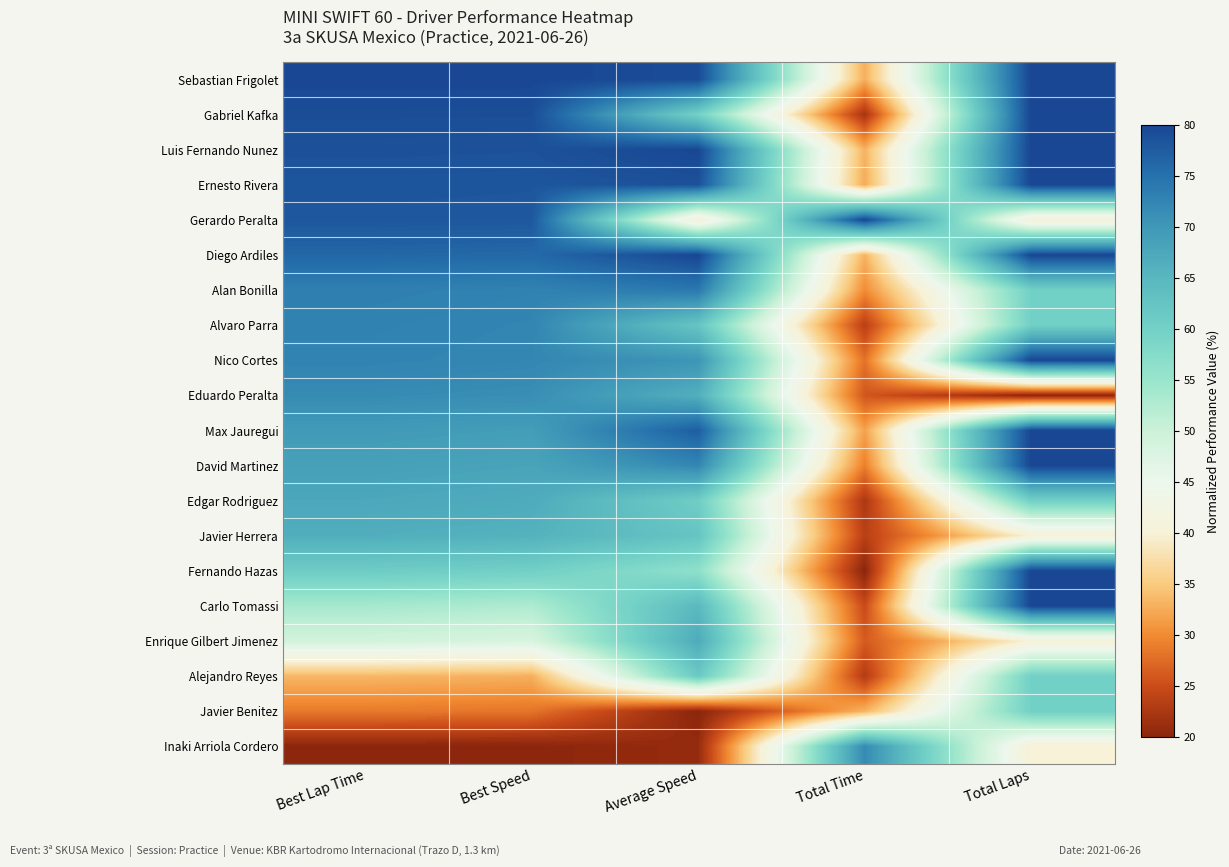

Rank the series at Total Laps from lowest to highest value.

Eduardo Peralta, Gerardo Peralta, Javier Herrera, Enrique Gilbert Jimenez, Inaki Arriola Cordero, Alan Bonilla, Alvaro Parra, Edgar Rodriguez, Alejandro Reyes, Javier Benitez, Sebastian Frigolet, Gabriel Kafka, Luis Fernando Nunez, Ernesto Rivera, Diego Ardiles, Nico Cortes, Max Jauregui, David Martinez, Fernando Hazas, Carlo Tomassi